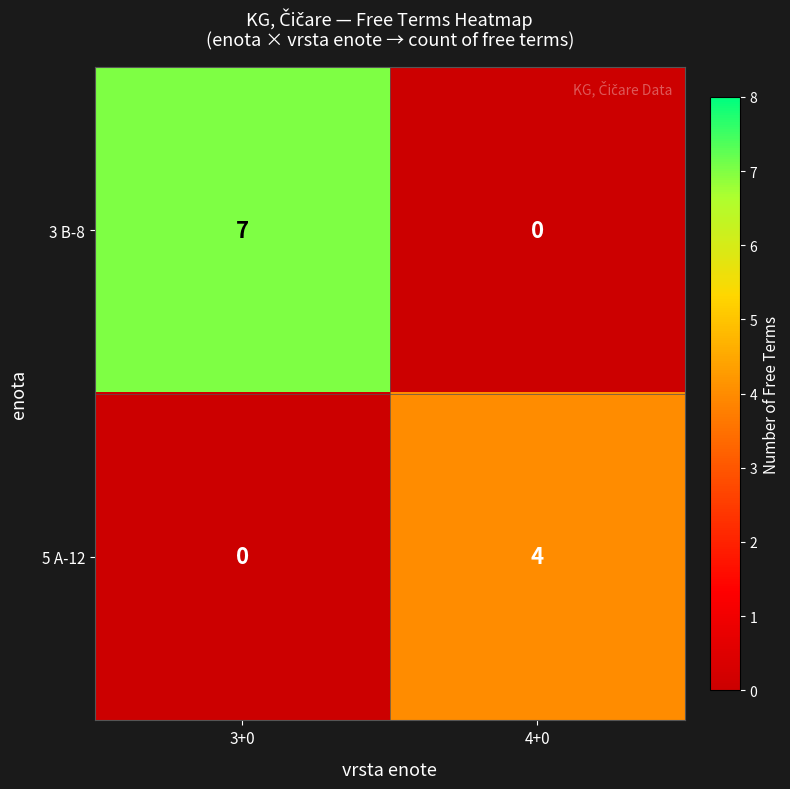

What is the maximum value shown in the chart?

7